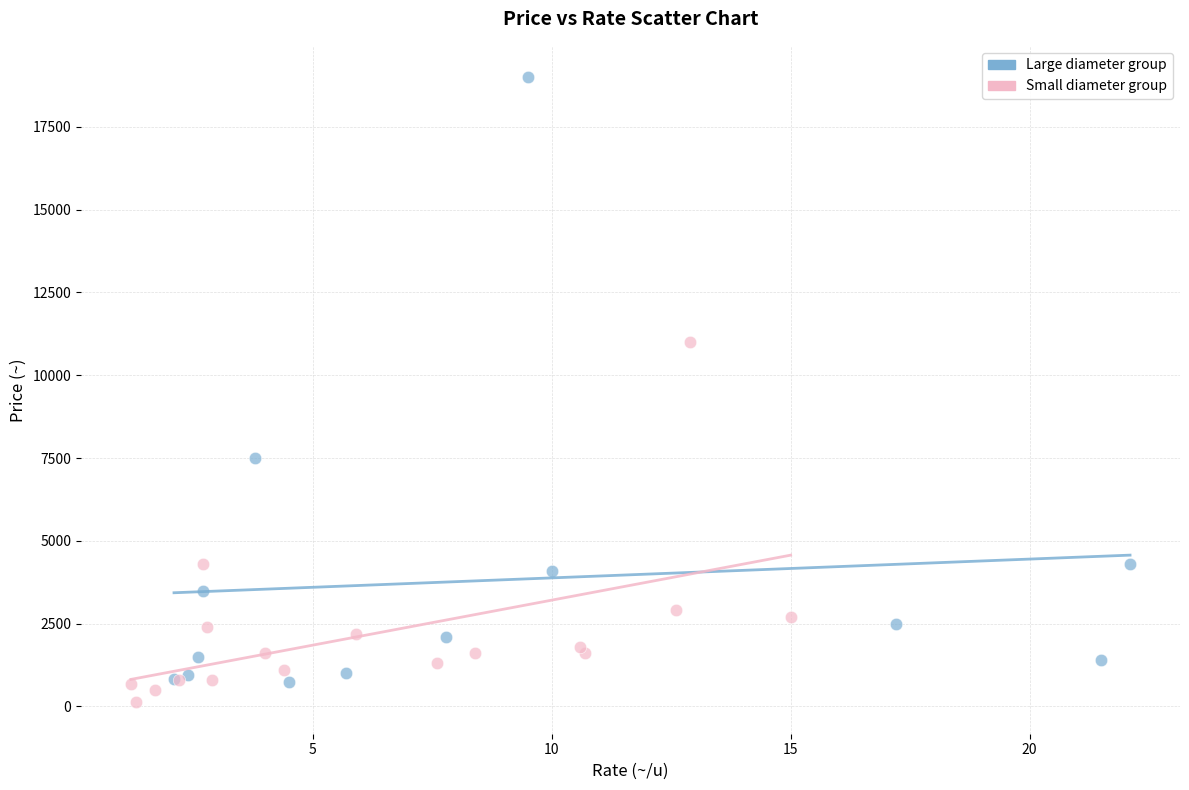

Which series contains the highest Y value?

Large diameter group